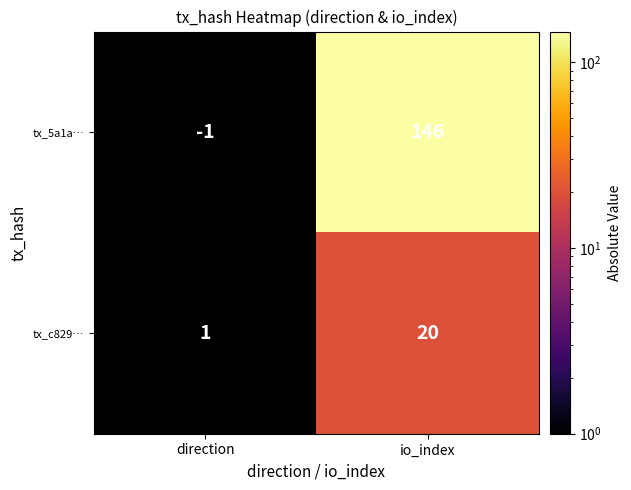

Reading right to left, what are all the values shown in this chart?

tx_5a1a…: 146	-1
tx_c829…: 20	1